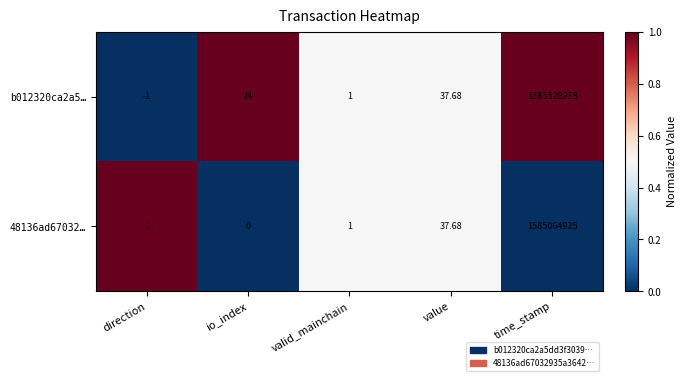

Which series has the largest total across all categories?

b012320ca2a5…